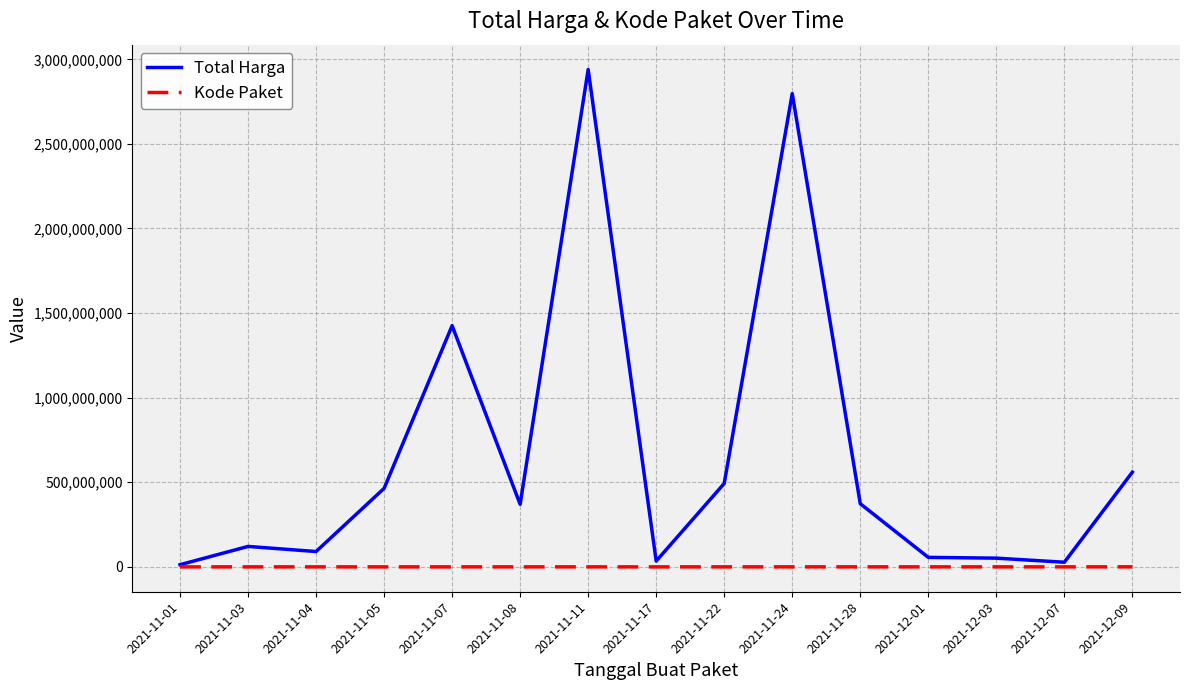

What is the sum of the Total Harga values at 2021-11-24 and 2021-11-22?

3290326200